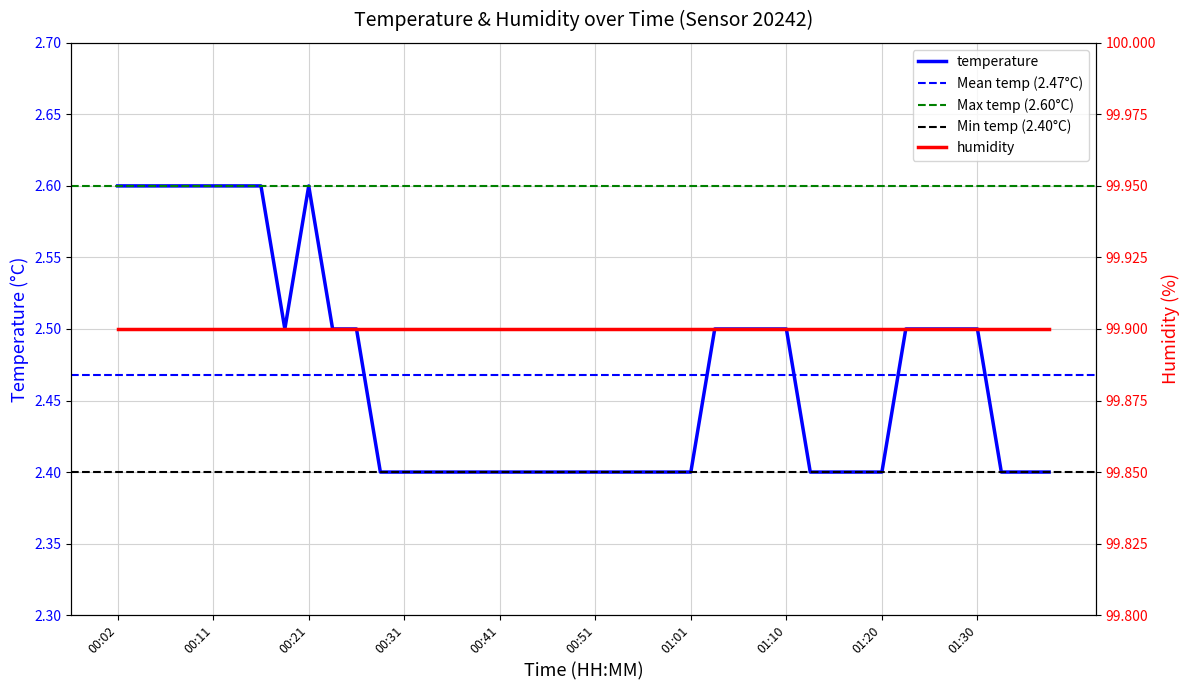

At which category does the chart reach its peak across all series?

00:02